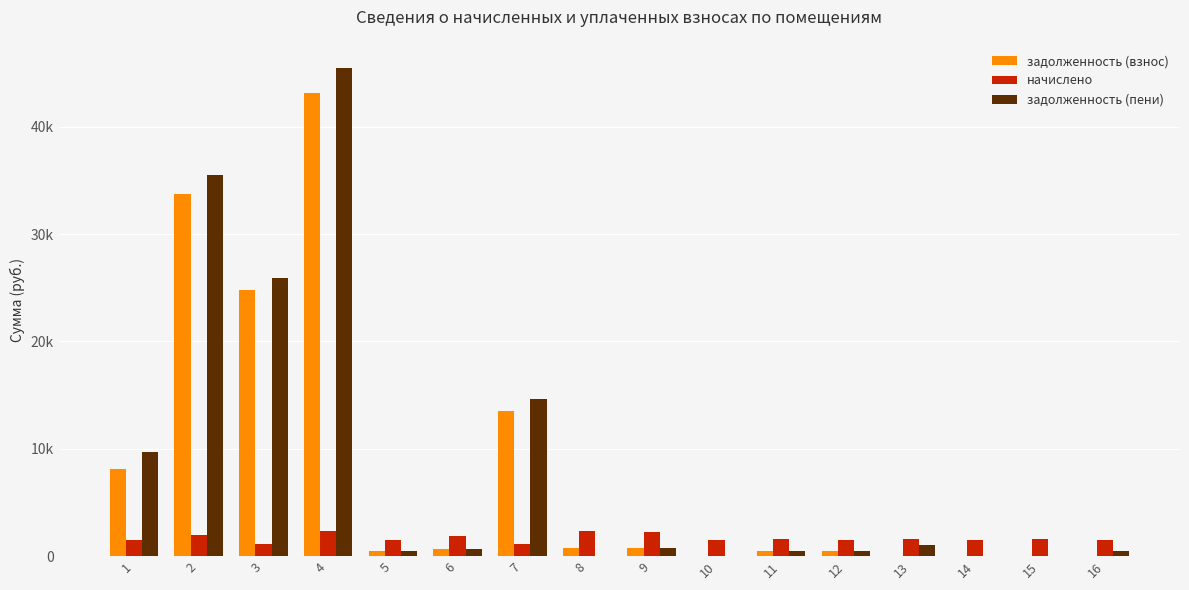

Reading left to right, what are all the values shown in this chart?

задолженность (взнос): 1=8153.2	2=33789.2	3=24778.6	4=43166.3	5=509.6	6=625.7	7=13496.3	8=768.6	9=732.0	10=0.0	11=516.9	12=508.4	13=0.0	14=0.0	15=0.0	16=0.0
начислено: 1=1528.7	2=1921.0	3=1125.5	4=2305.9	5=1528.7	6=1877.0	7=1125.5	8=2305.9	9=2195.9	10=1525.0	11=1550.7	12=1525.0	13=1587.4	14=1473.7	15=1550.7	16=1525.0
задолженность (пени): 1=9681.9	2=35504.4	3=25904.0	4=45472.3	5=509.2	6=625.7	7=14621.8	8=0.0	9=732.0	10=0.0	11=516.9	12=508.4	13=1058.3	14=0.0	15=0.0	16=508.4